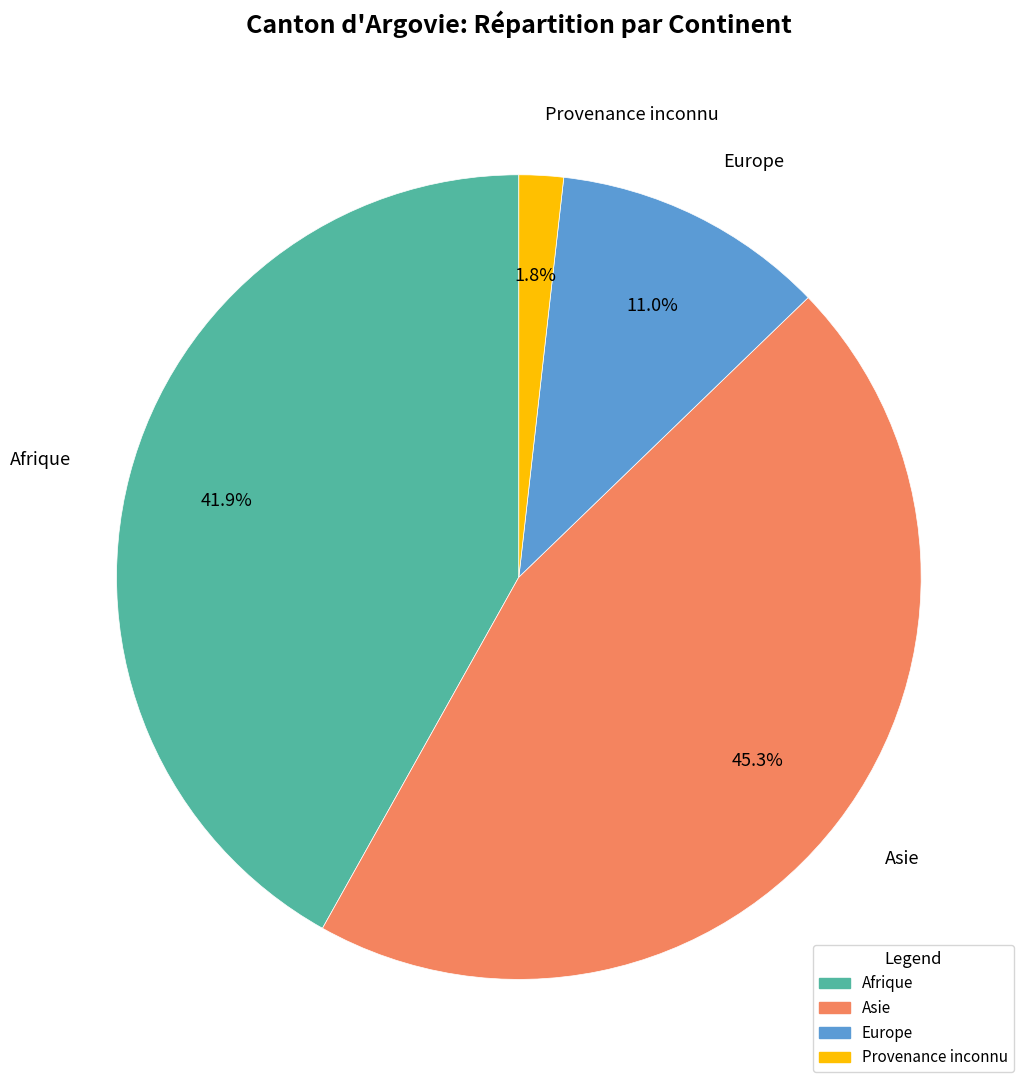

Do Asie and Afrique together represent more than half of the pie?

Yes